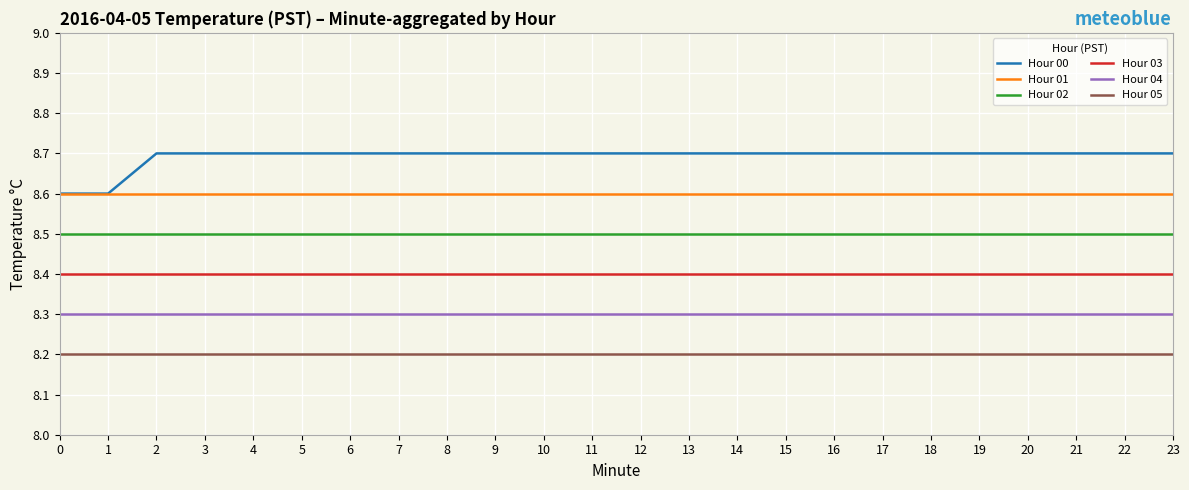

What is the approximate value of Hour 01 at 0?

8.6